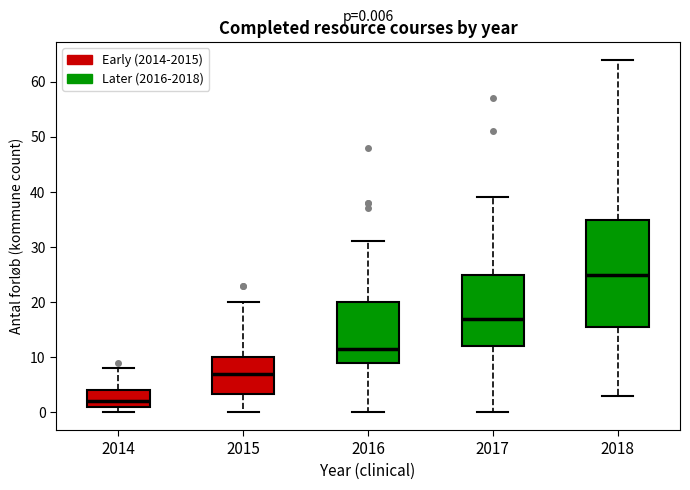

Which box is the tallest, from its lower edge to its upper edge?

2018